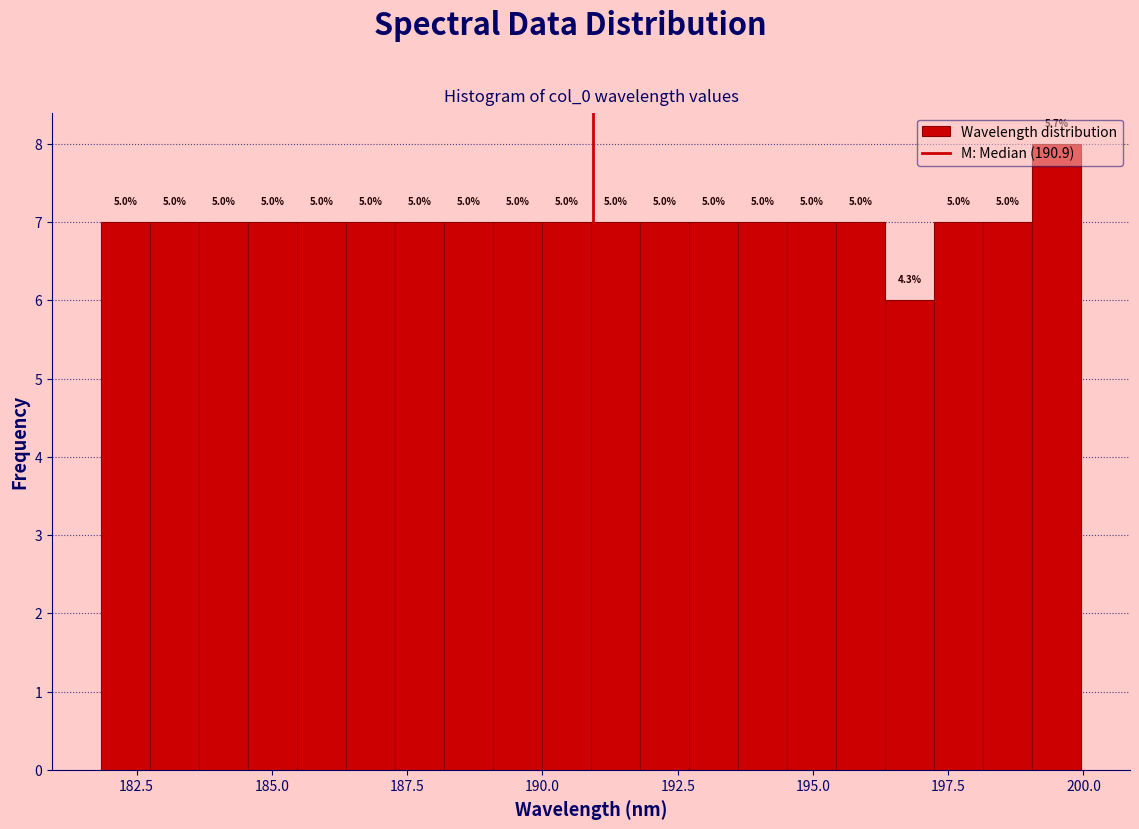

Around what value on the x-axis is the tallest bar? Give the approximate position of its centre, as read against the axis.

199.5